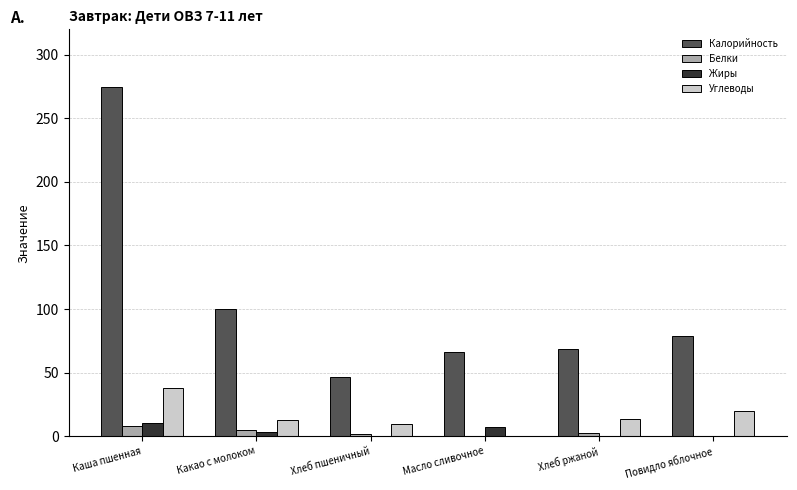

Which series changed the most between Какао с молоком and Масло сливочное?

Калорийность